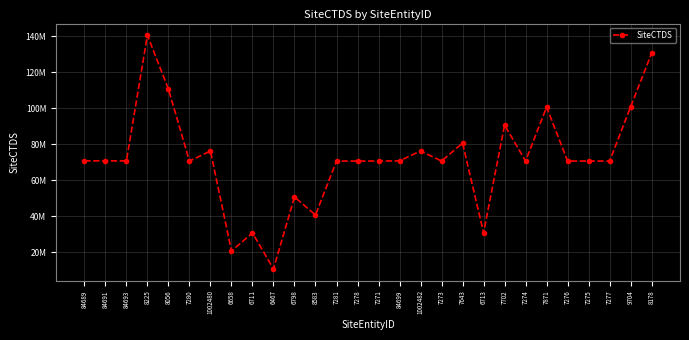

Does the chart have visible grid lines?

Yes